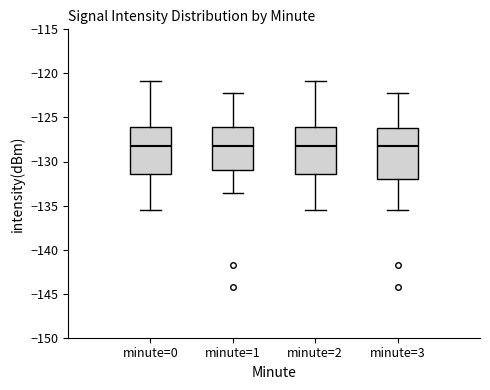

Reading left to right, read every box against the y-axis: the position of its median line, the range the box covers, and the ends of its whiskers. The values are not printed on the chart, so give them approximately, as read against the axis.

minute=0: median -128.0, box -131.5 to -126.0, whiskers -135.5 to -121.0
minute=1: median -128.0, box -131.0 to -126.0, whiskers -133.5 to -122.0
minute=2: median -128.0, box -131.5 to -126.0, whiskers -135.5 to -121.0
minute=3: median -128.0, box -132.0 to -126.0, whiskers -135.5 to -122.0